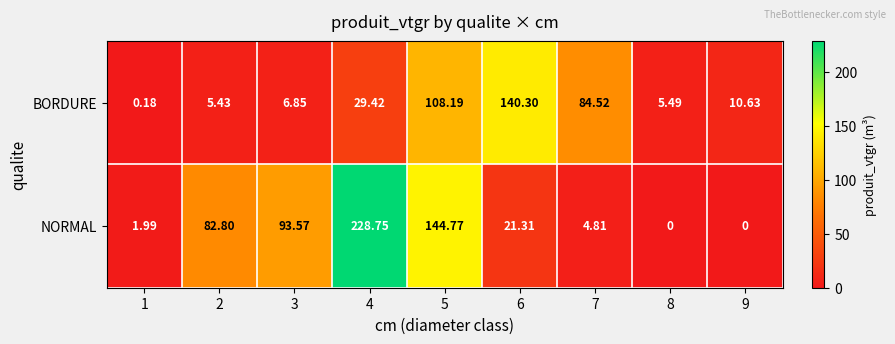

At how many categories does at least one series exceed 228?

1